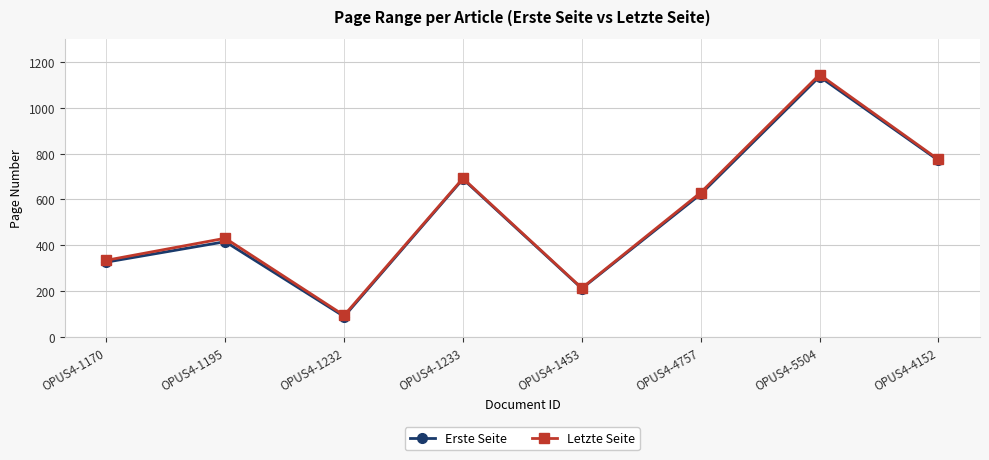

In Erste Seite, how many points are higher than both neighbors (excluding endpoints)?

3